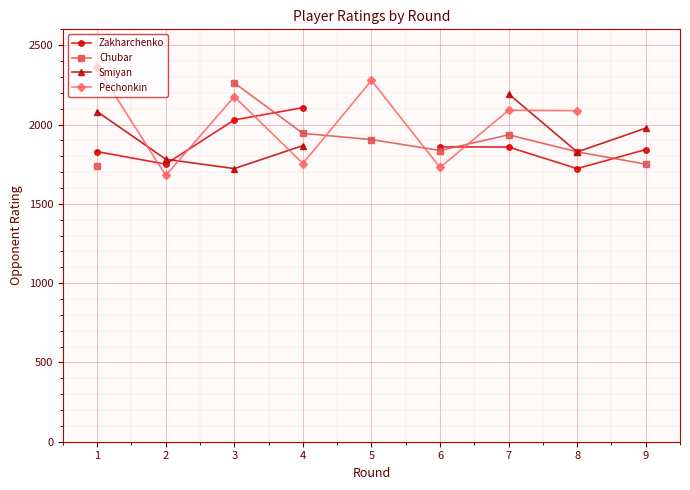

Rank the series by their maximum value, from lowest to highest.

Zakharchenko, Smiyan, Chubar, Pechonkin